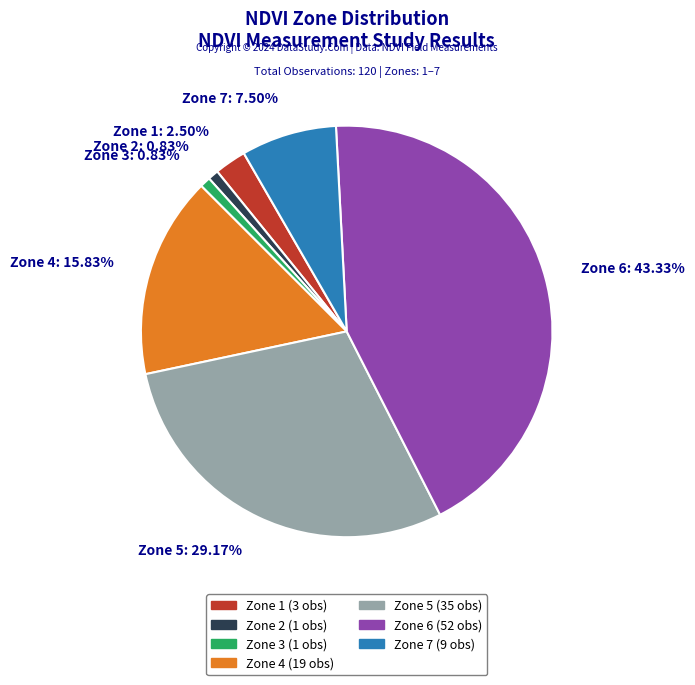

How many slices are in this pie chart?

7